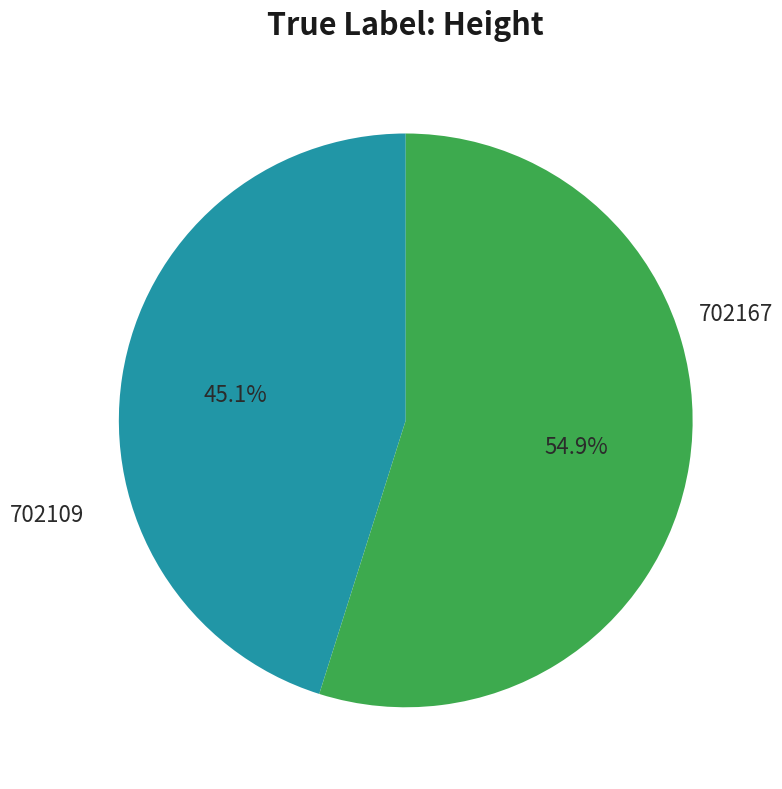

Is there a majority slice in this chart?

Yes